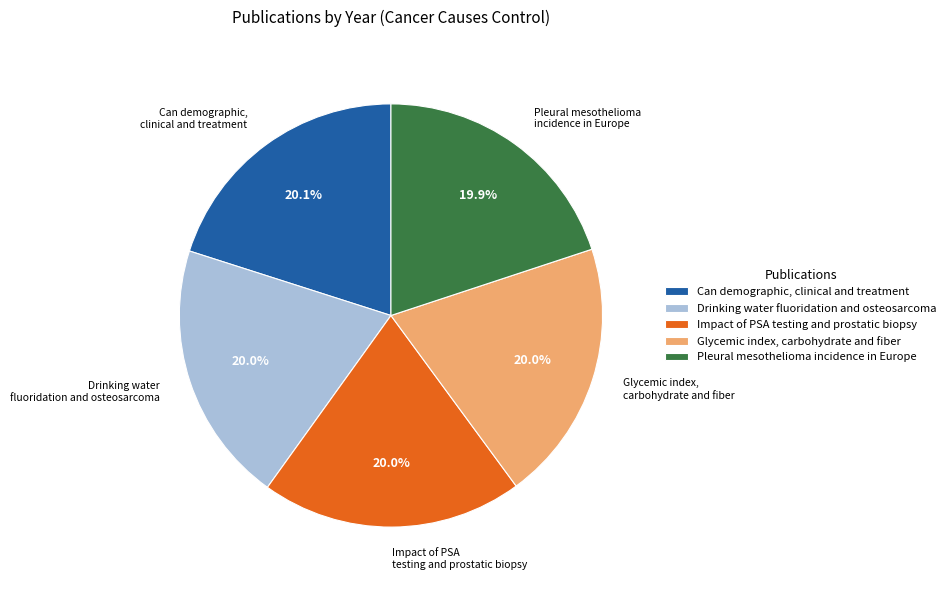

Is it true that Impact of PSA testing and prostatic biopsy is 20% of the pie?

True